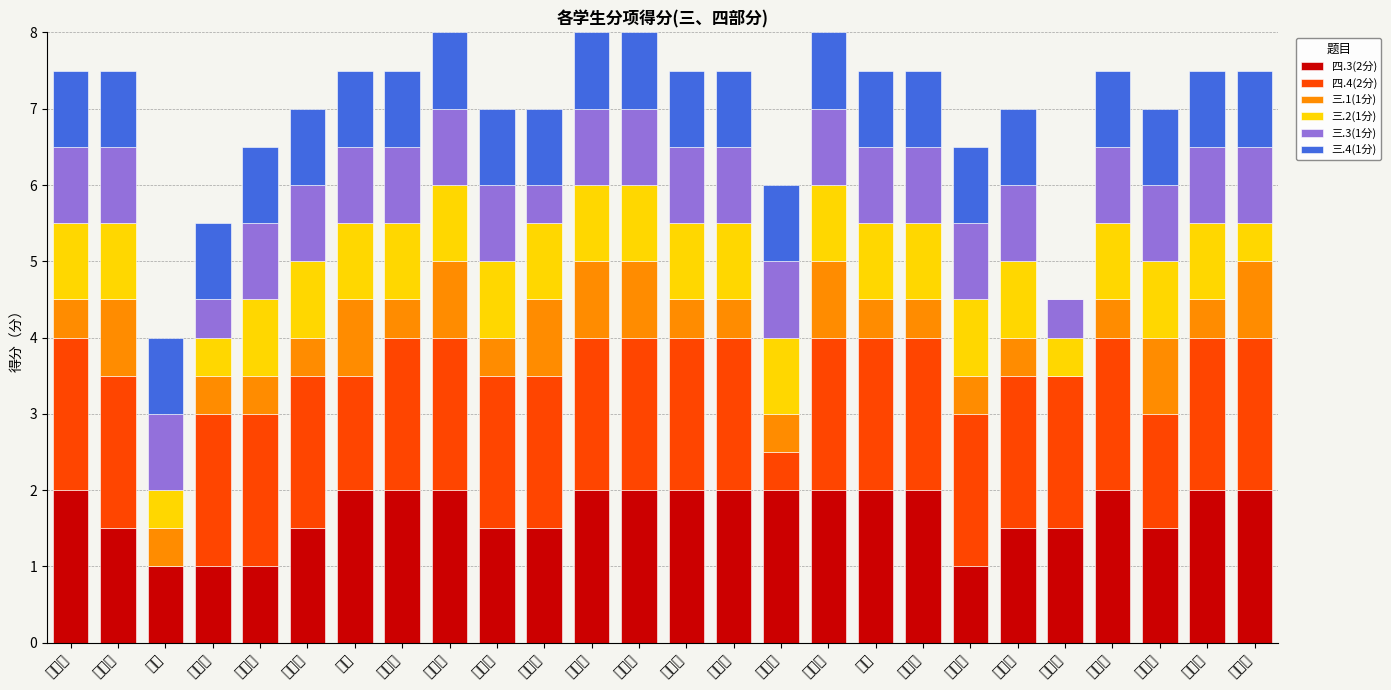

The value of 三.1(1分) at 孙岩 is 0.5. True or false?

True